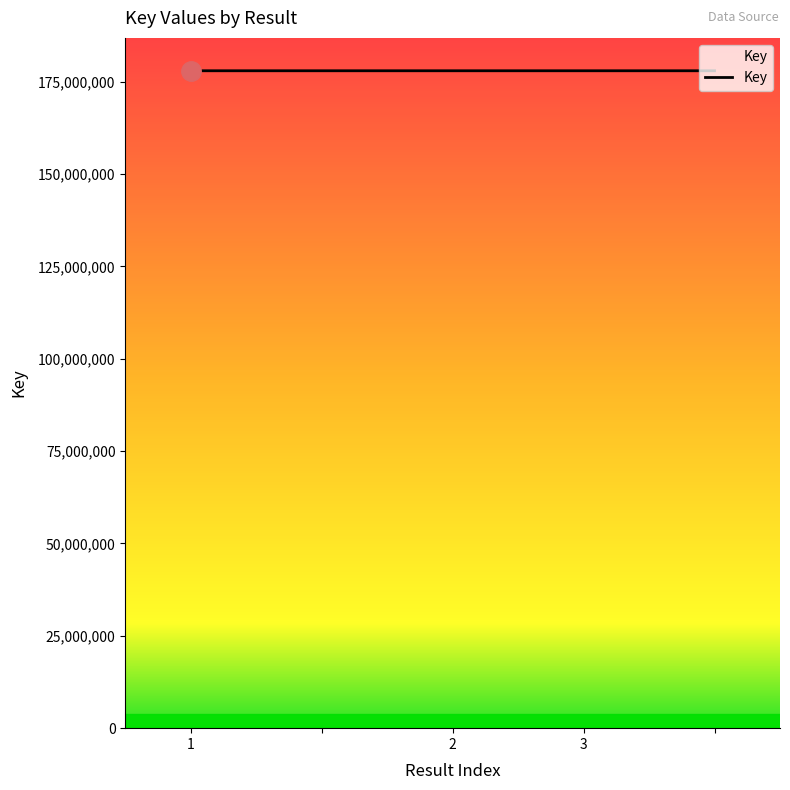

How many lines are shown in the chart?

1